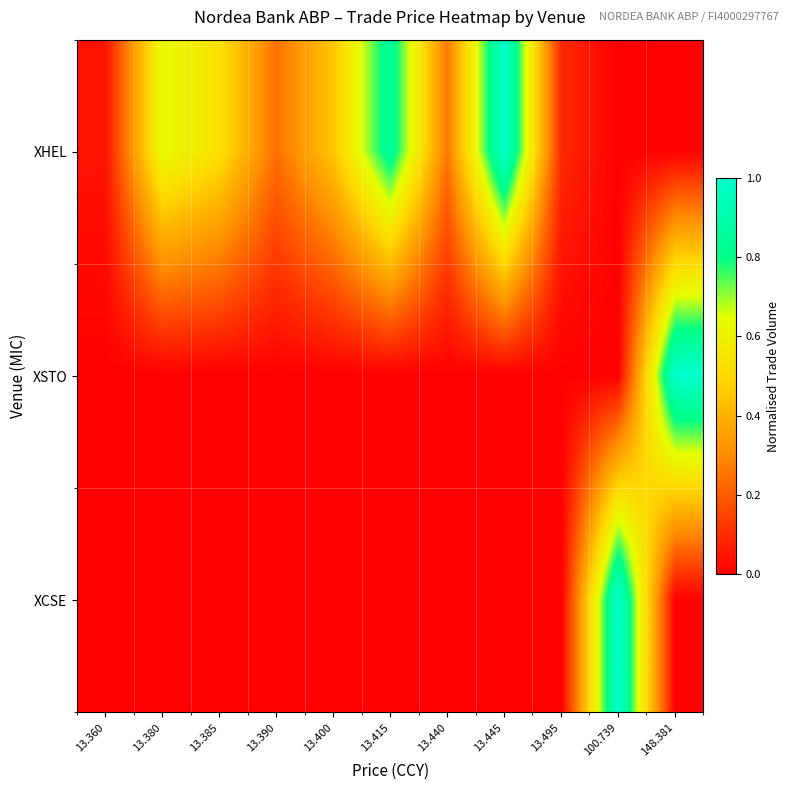

Rank the series at 13.380 from highest to lowest value.

XHEL, XSTO, XCSE